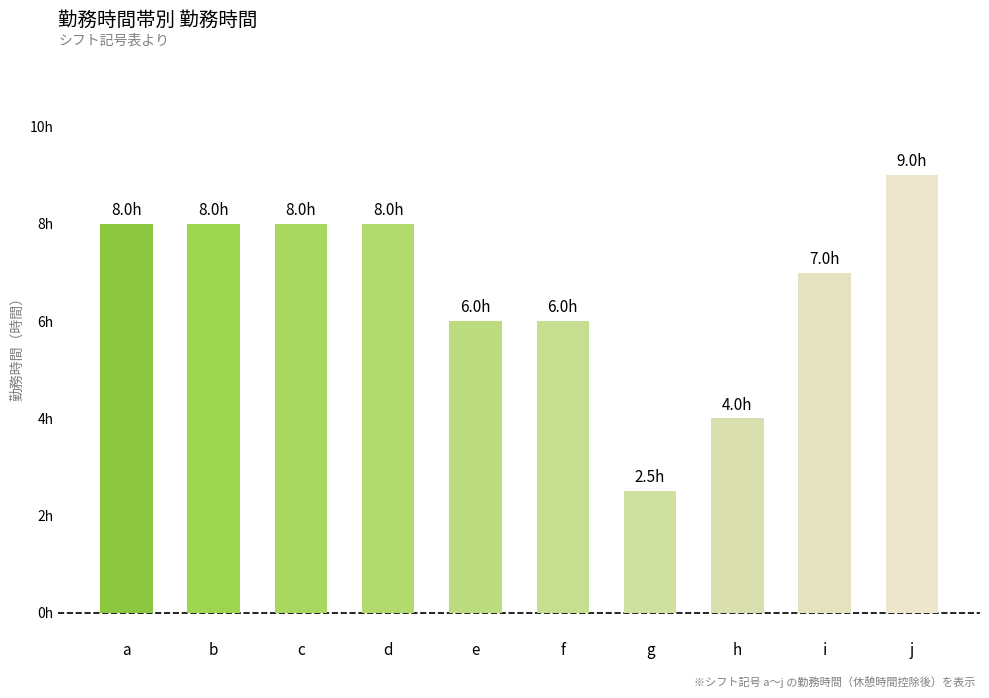

List the labels in order of value, largest first.

j, a, b, c, d, i, e, f, h, g